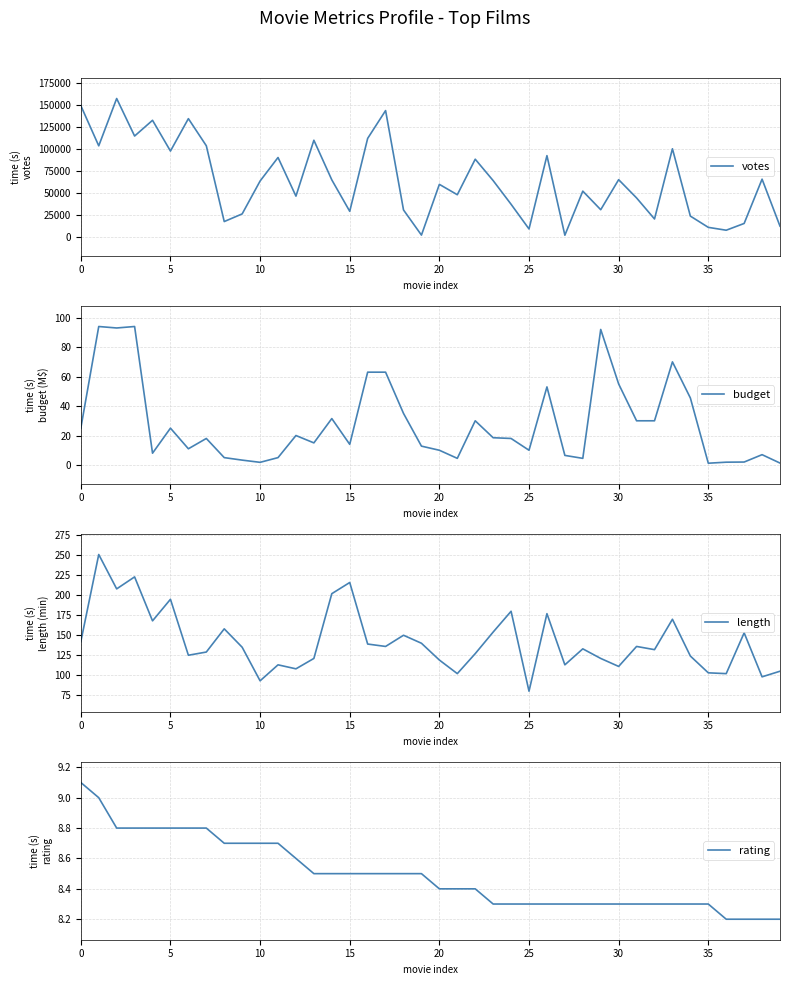

Which series changed the most between 0 and 35?

votes